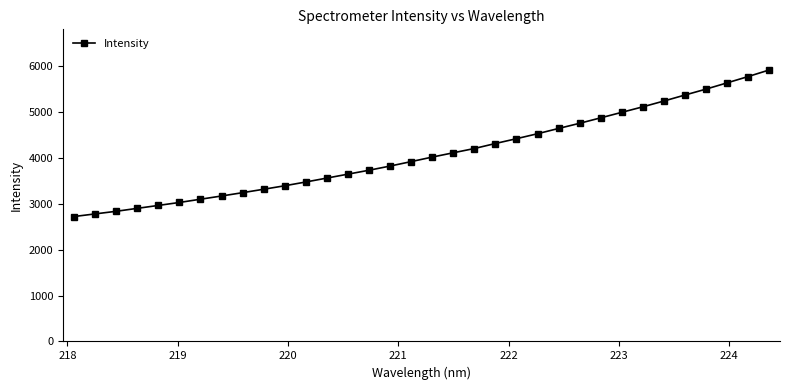

What is the value of the 34th point from the left?

5916.6